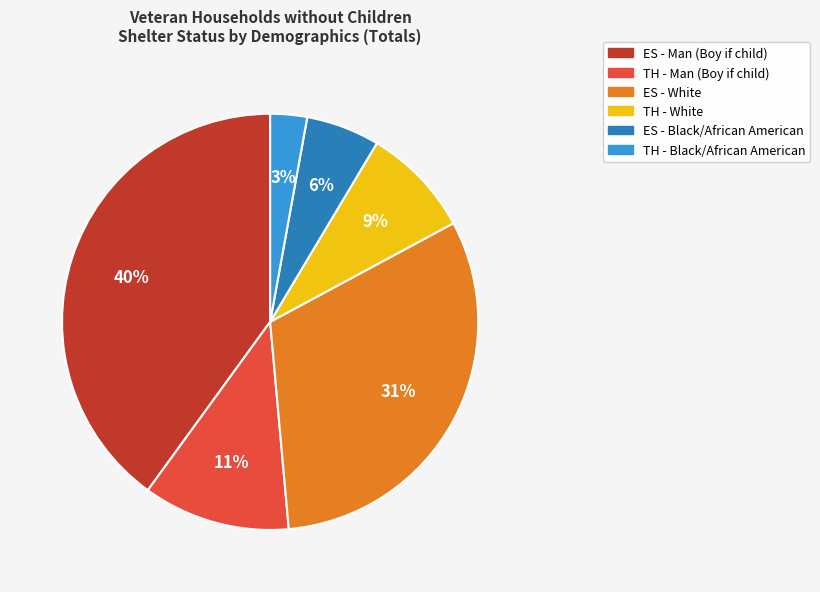

Is there a majority slice in this chart?

No